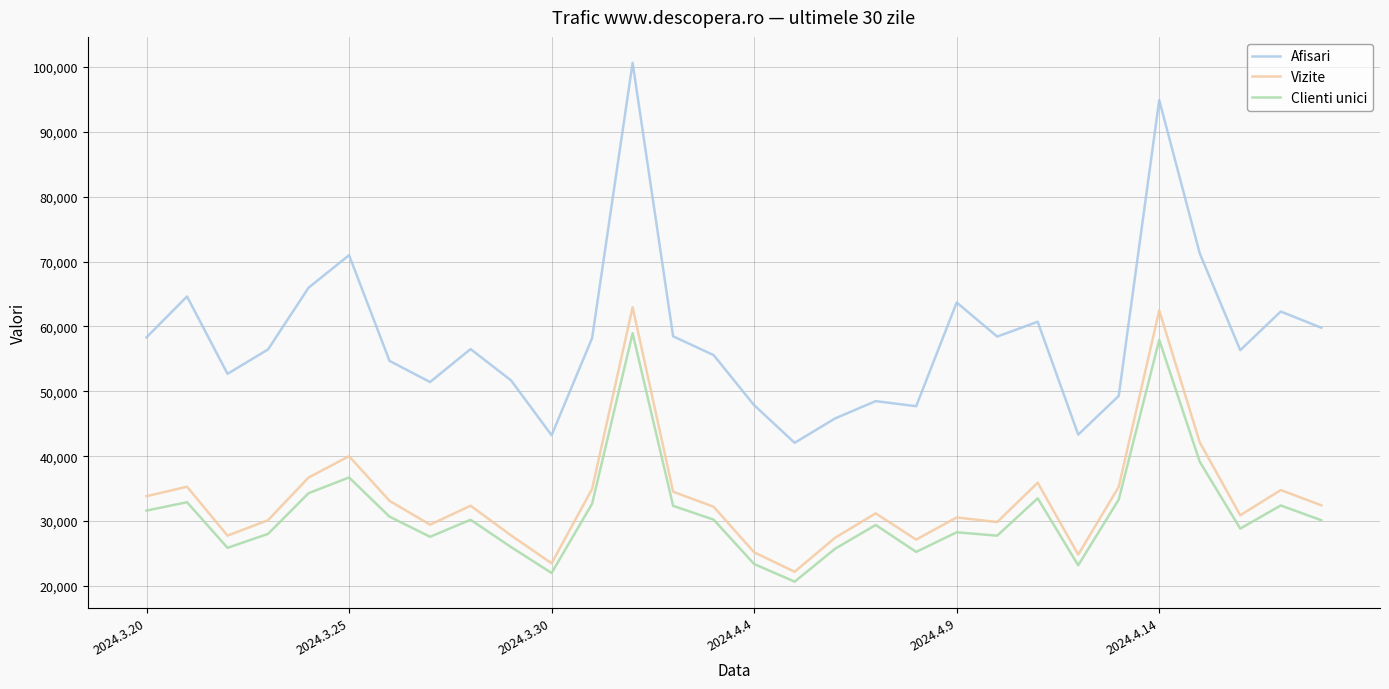

Which series has the largest range (max minus min)?

Afisari